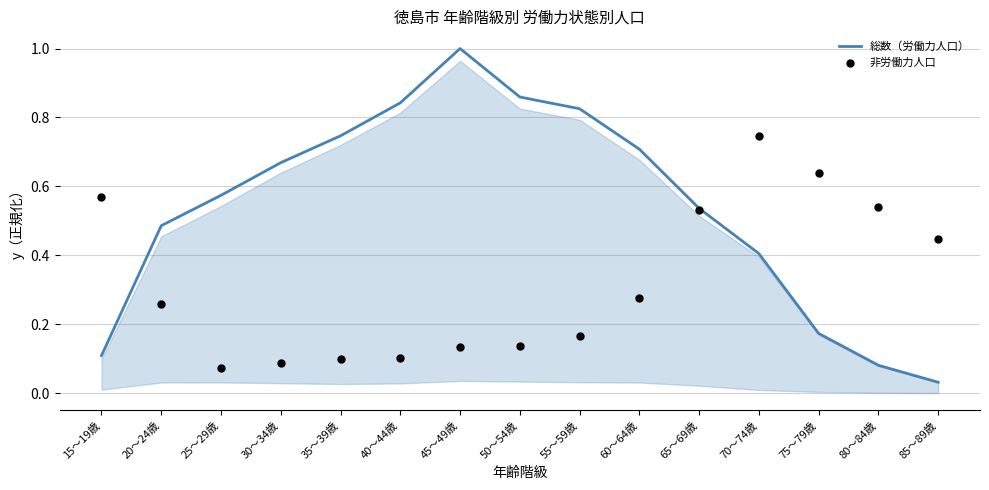

Which series contains the lowest Y value?

総数（労働力人口）